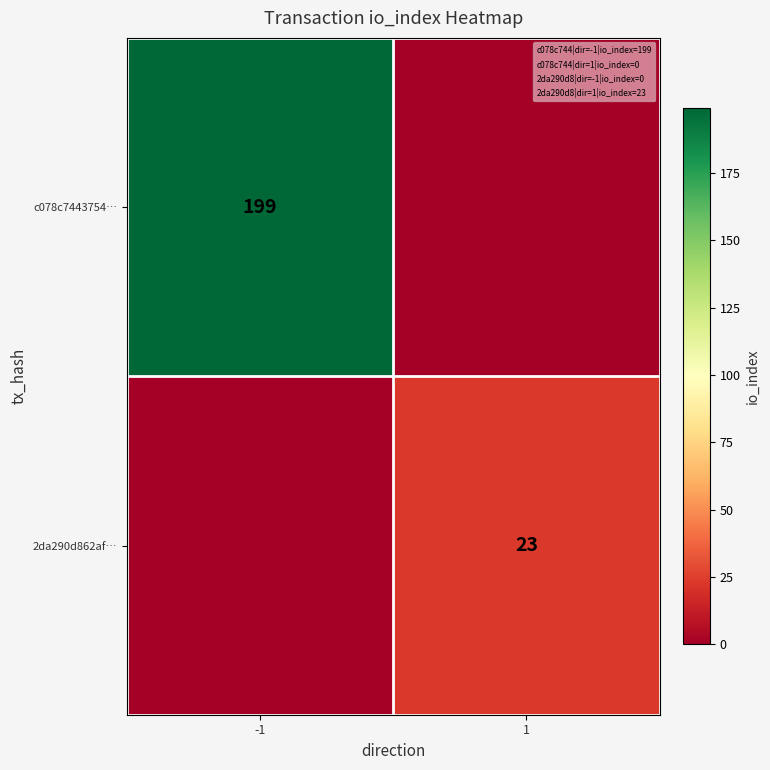

What is the maximum value shown in the chart?

199